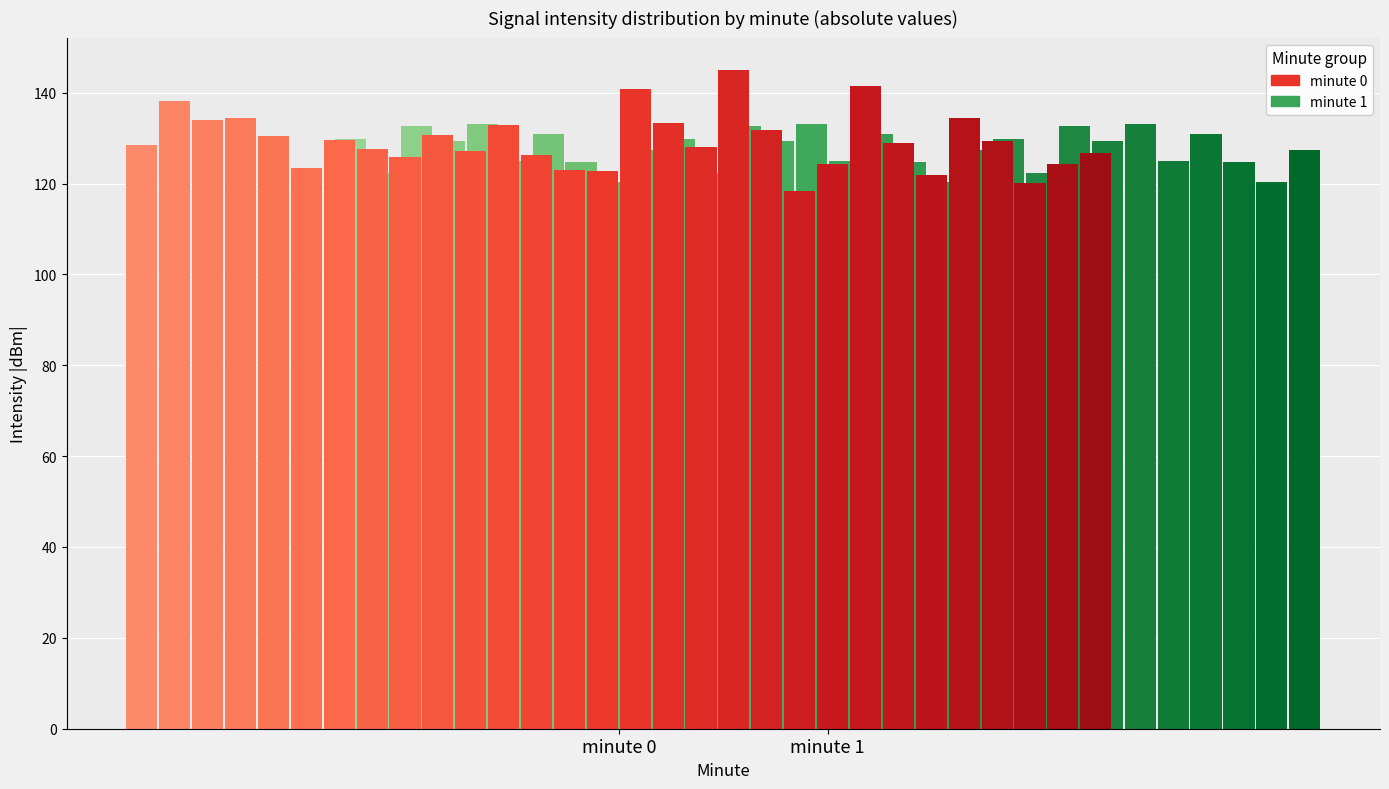

Which series changed the most between 8 and 24?

minute 1